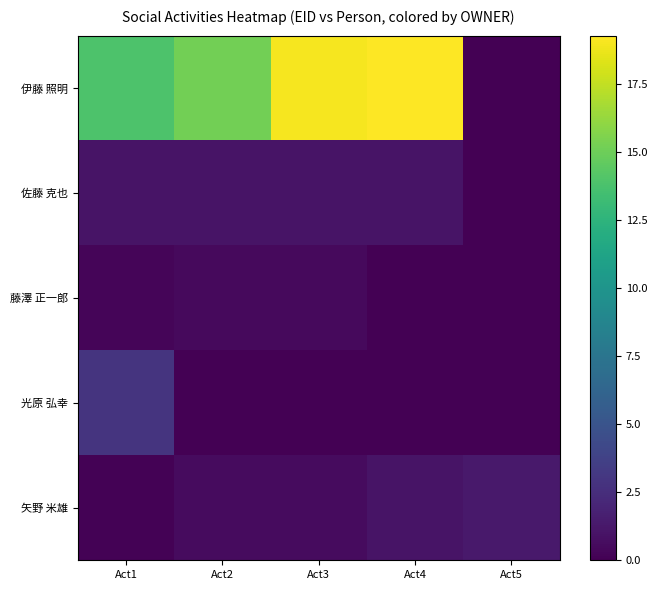

At which category does the chart reach its peak across all series?

Act4